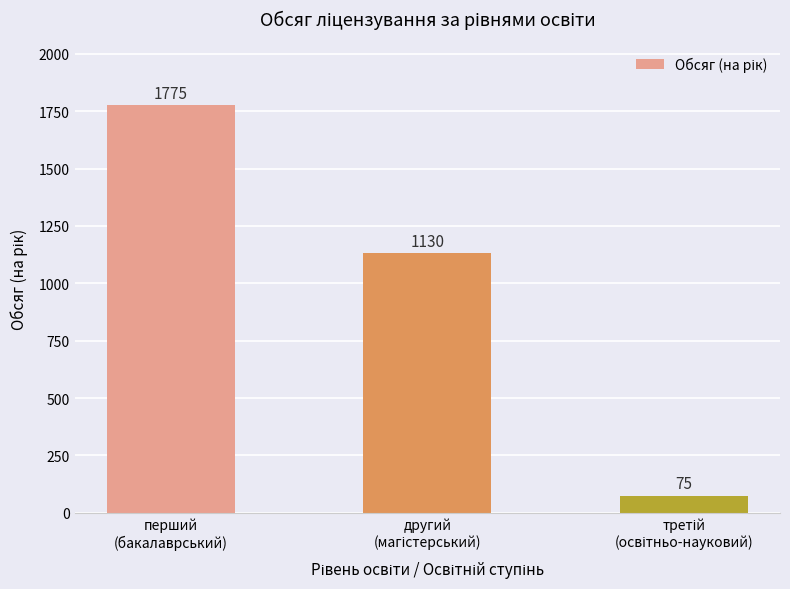

Reading left to right, transcribe all the data shown in this chart.

1775	1130	75